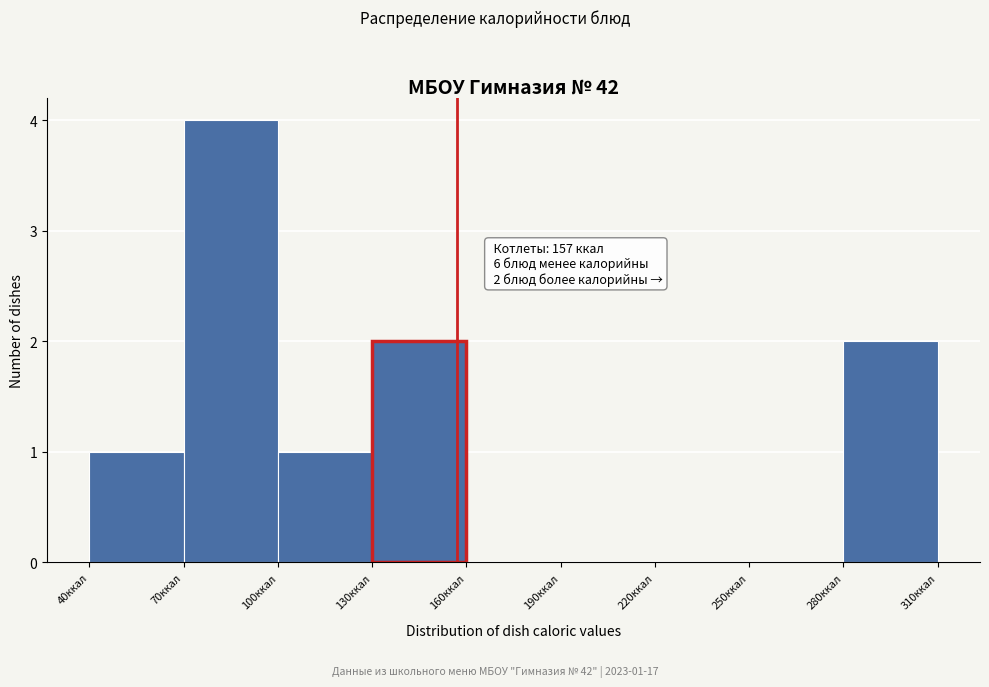

Which range on the x-axis has the tallest bar?

70 to 100